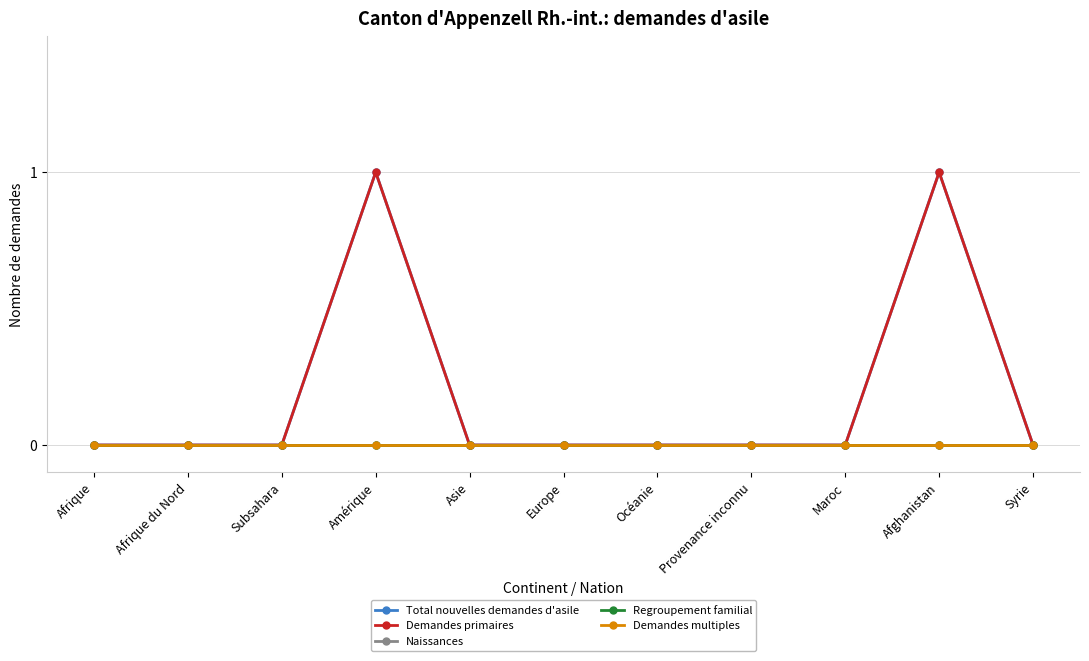

Which category has the highest value across all series?

Amérique